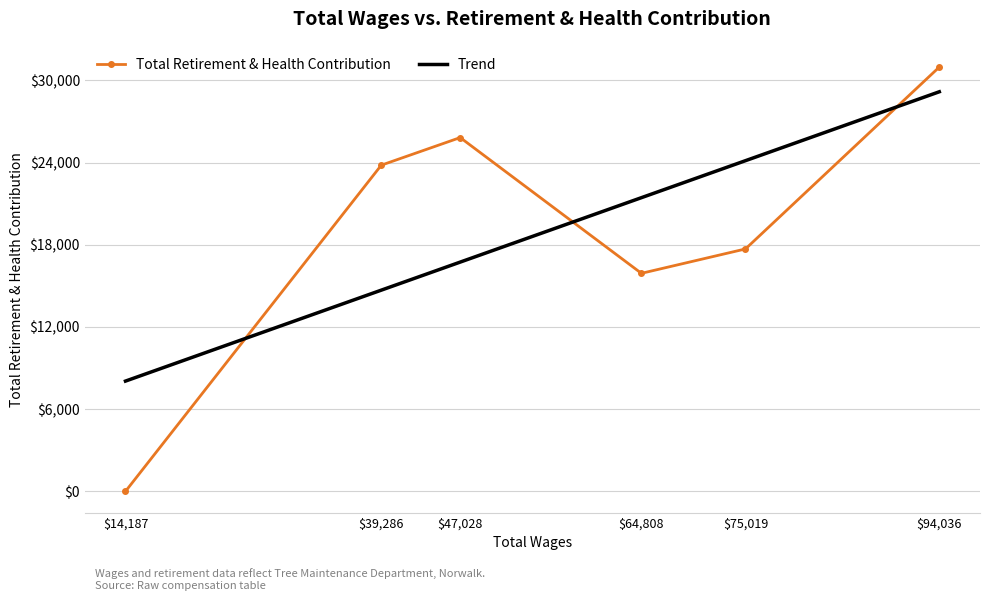

The value of Total Retirement & Health Contribution at $47,028 is 25829. True or false?

True